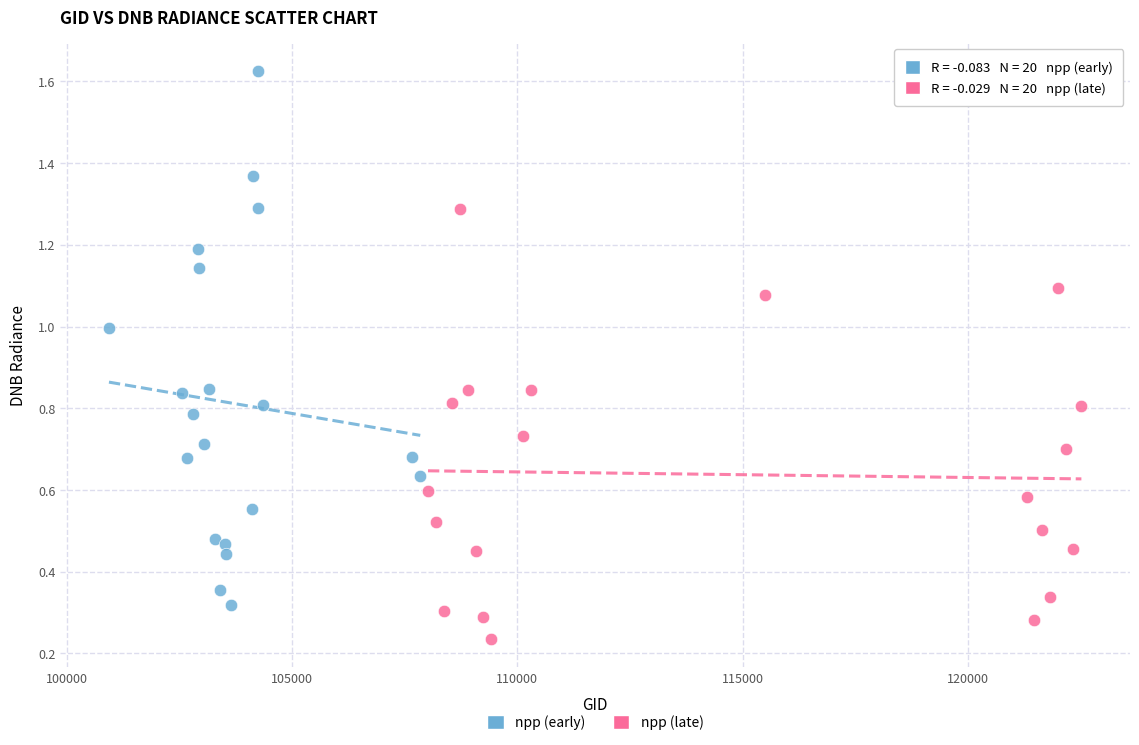

Which series contains the lowest Y value?

npp (late)